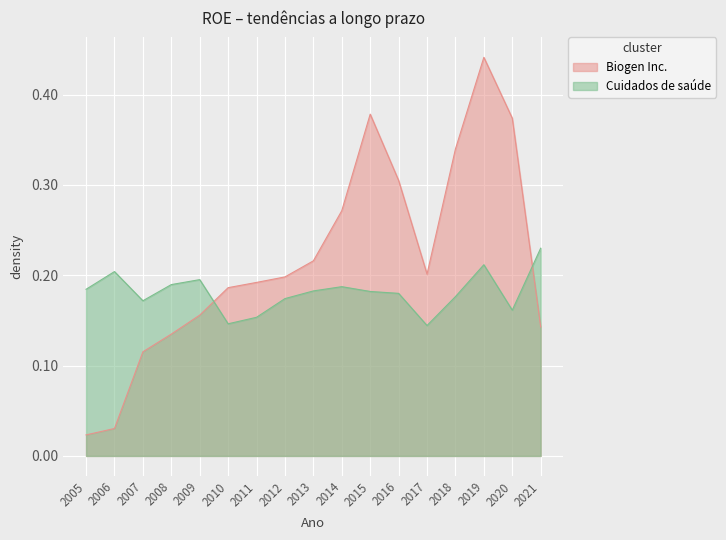

Does the chart display data point markers on the line(s)?

No